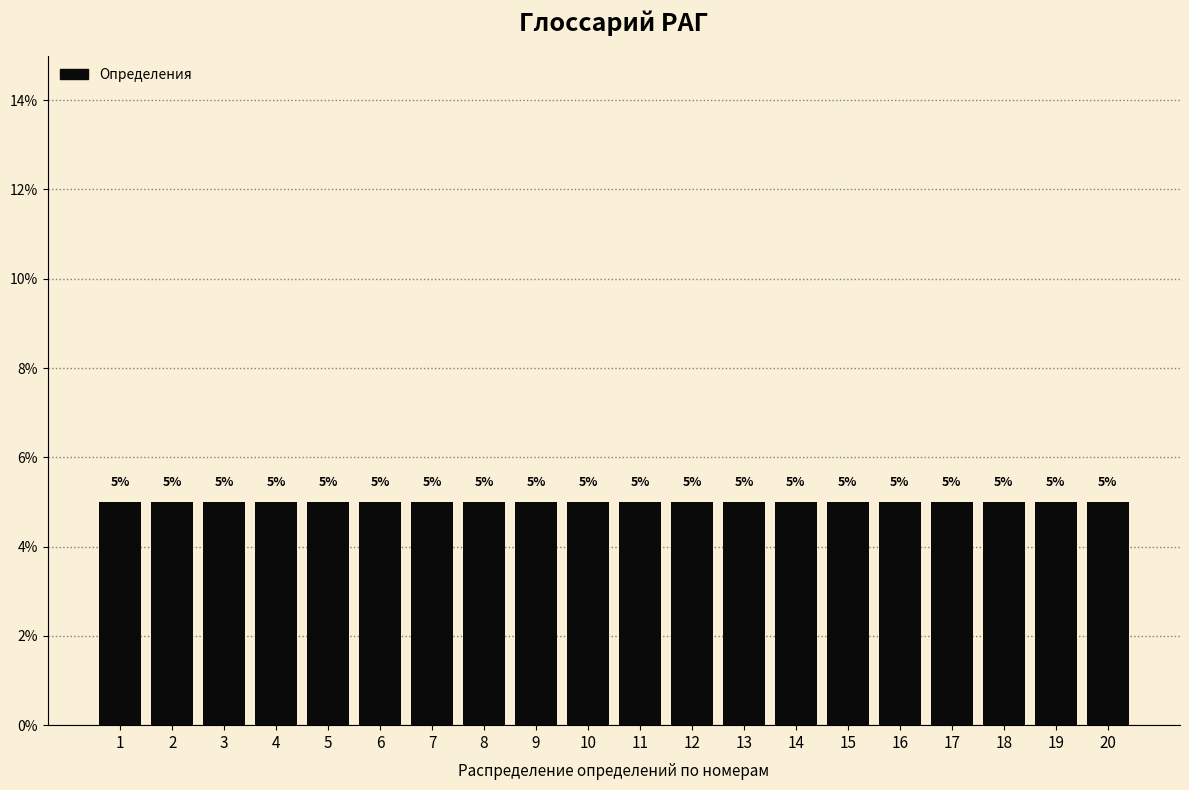

The value at 15 is 6. True or false?

False